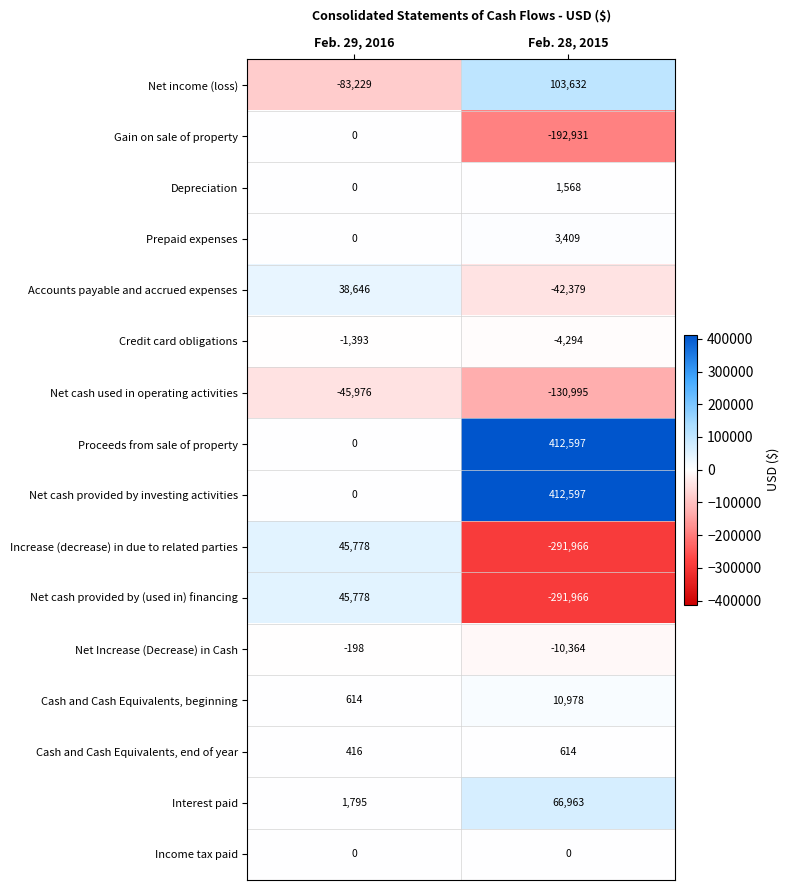

What is the average value of the Increase (decrease) in due to related parties series?

-123094